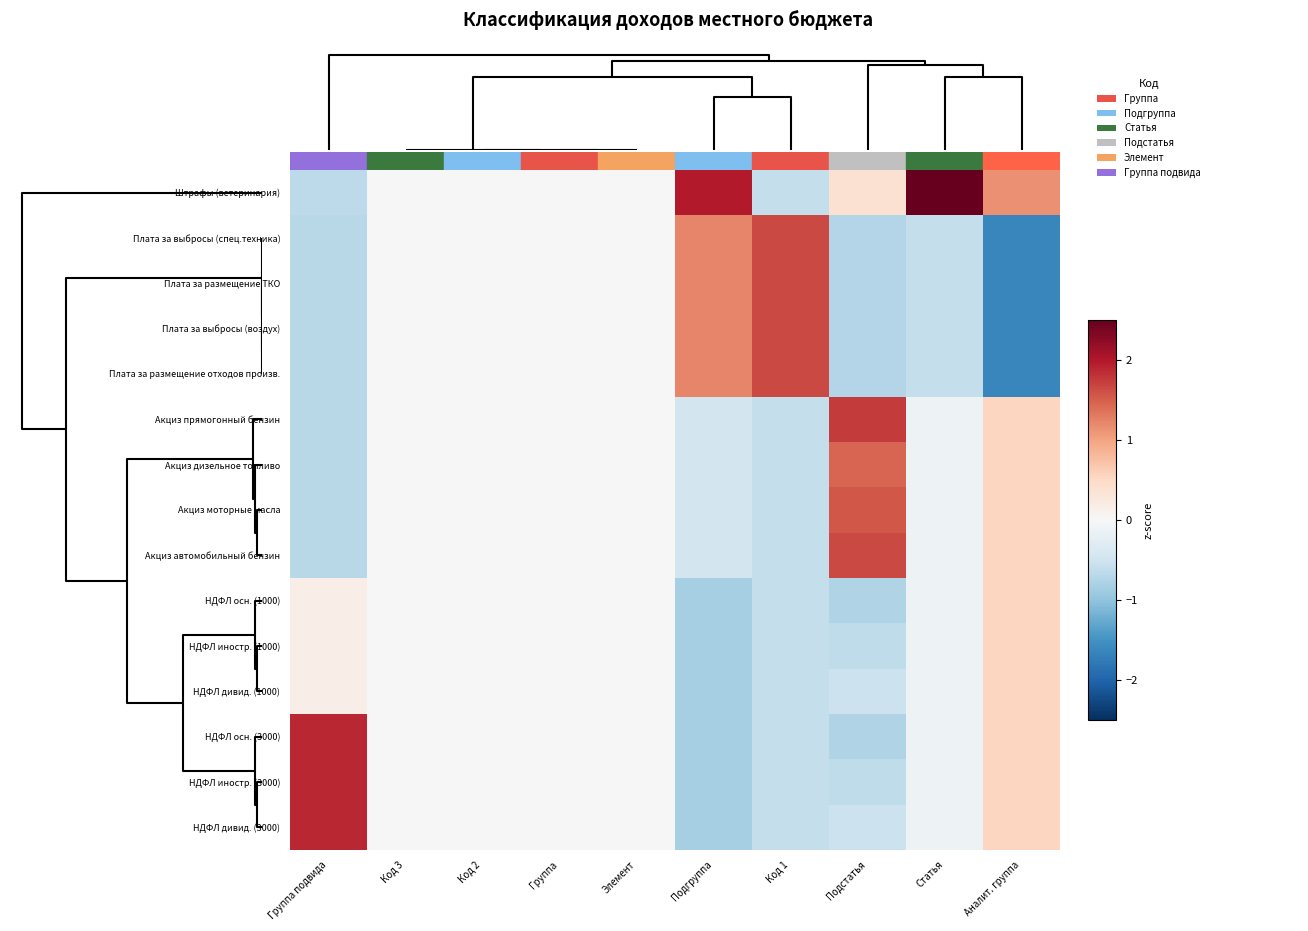

Reading right to left, extract all data points from this chart.

Штрафы (ветеринария): Аналит. группа=1.1	Статья=3.7	Подстатья=0.4	Код 1=-0.6	Подгруппа=2.0	Элемент=0.0	Группа=0.0	Код 2=0.0	Код 3=0.0	Группа подвида=-0.7
Плата за выбросы (спец.техника): Аналит. группа=-1.6	Статья=-0.6	Подстатья=-0.7	Код 1=1.7	Подгруппа=1.2	Элемент=0.0	Группа=0.0	Код 2=0.0	Код 3=0.0	Группа подвида=-0.7
Плата за размещение ТКО: Аналит. группа=-1.6	Статья=-0.6	Подстатья=-0.7	Код 1=1.7	Подгруппа=1.2	Элемент=0.0	Группа=0.0	Код 2=0.0	Код 3=0.0	Группа подвида=-0.7
Плата за выбросы (воздух): Аналит. группа=-1.6	Статья=-0.6	Подстатья=-0.7	Код 1=1.7	Подгруппа=1.2	Элемент=0.0	Группа=0.0	Код 2=0.0	Код 3=0.0	Группа подвида=-0.7
Плата за размещение отходов произв.: Аналит. группа=-1.6	Статья=-0.6	Подстатья=-0.7	Код 1=1.7	Подгруппа=1.2	Элемент=0.0	Группа=0.0	Код 2=0.0	Код 3=0.0	Группа подвида=-0.7
Акциз прямогонный бензин: Аналит. группа=0.5	Статья=-0.1	Подстатья=1.7	Код 1=-0.6	Подгруппа=-0.5	Элемент=0.0	Группа=0.0	Код 2=0.0	Код 3=0.0	Группа подвида=-0.7
Акциз дизельное топливо: Аналит. группа=0.5	Статья=-0.1	Подстатья=1.4	Код 1=-0.6	Подгруппа=-0.5	Элемент=0.0	Группа=0.0	Код 2=0.0	Код 3=0.0	Группа подвида=-0.7
Акциз моторные масла: Аналит. группа=0.5	Статья=-0.1	Подстатья=1.5	Код 1=-0.6	Подгруппа=-0.5	Элемент=0.0	Группа=0.0	Код 2=0.0	Код 3=0.0	Группа подвида=-0.7
Акциз автомобильный бензин: Аналит. группа=0.5	Статья=-0.1	Подстатья=1.6	Код 1=-0.6	Подгруппа=-0.5	Элемент=0.0	Группа=0.0	Код 2=0.0	Код 3=0.0	Группа подвида=-0.7
НДФЛ осн. (1000): Аналит. группа=0.5	Статья=-0.1	Подстатья=-0.7	Код 1=-0.6	Подгруппа=-0.8	Элемент=0.0	Группа=0.0	Код 2=0.0	Код 3=0.0	Группа подвида=0.2
НДФЛ иностр. (1000): Аналит. группа=0.5	Статья=-0.1	Подстатья=-0.6	Код 1=-0.6	Подгруппа=-0.8	Элемент=0.0	Группа=0.0	Код 2=0.0	Код 3=0.0	Группа подвида=0.2
НДФЛ дивид. (1000): Аналит. группа=0.5	Статья=-0.1	Подстатья=-0.5	Код 1=-0.6	Подгруппа=-0.8	Элемент=0.0	Группа=0.0	Код 2=0.0	Код 3=0.0	Группа подвида=0.2
НДФЛ осн. (3000): Аналит. группа=0.5	Статья=-0.1	Подстатья=-0.7	Код 1=-0.6	Подгруппа=-0.8	Элемент=0.0	Группа=0.0	Код 2=0.0	Код 3=0.0	Группа подвида=1.9
НДФЛ иностр. (3000): Аналит. группа=0.5	Статья=-0.1	Подстатья=-0.6	Код 1=-0.6	Подгруппа=-0.8	Элемент=0.0	Группа=0.0	Код 2=0.0	Код 3=0.0	Группа подвида=1.9
НДФЛ дивид. (3000): Аналит. группа=0.5	Статья=-0.1	Подстатья=-0.5	Код 1=-0.6	Подгруппа=-0.8	Элемент=0.0	Группа=0.0	Код 2=0.0	Код 3=0.0	Группа подвида=1.9